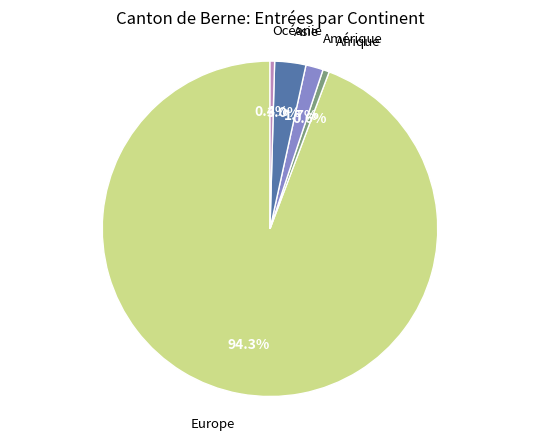

Does Europe represent more than half of the total?

Yes